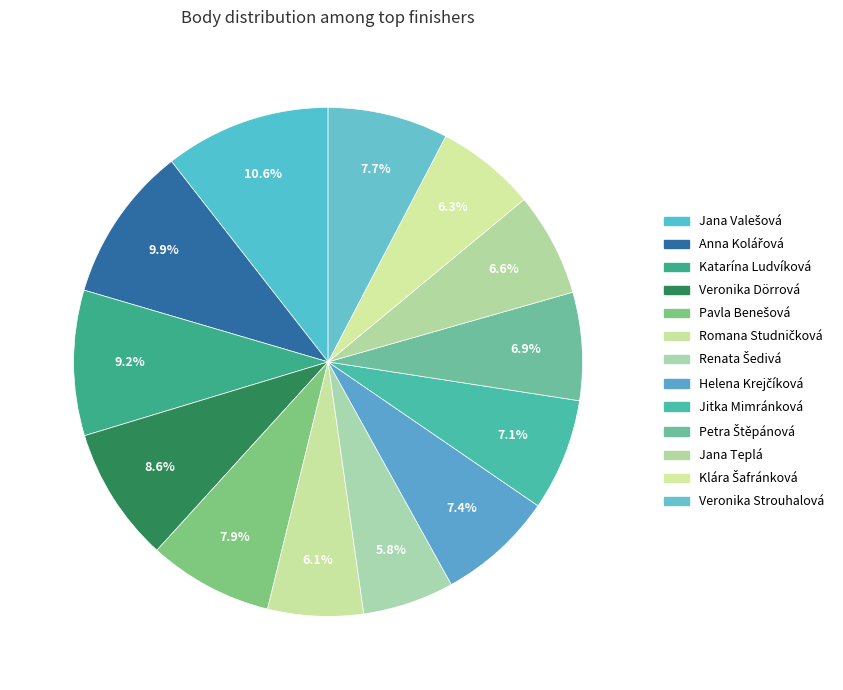

To the nearest percent, what percentage of the pie is Romana Studničková?

6%